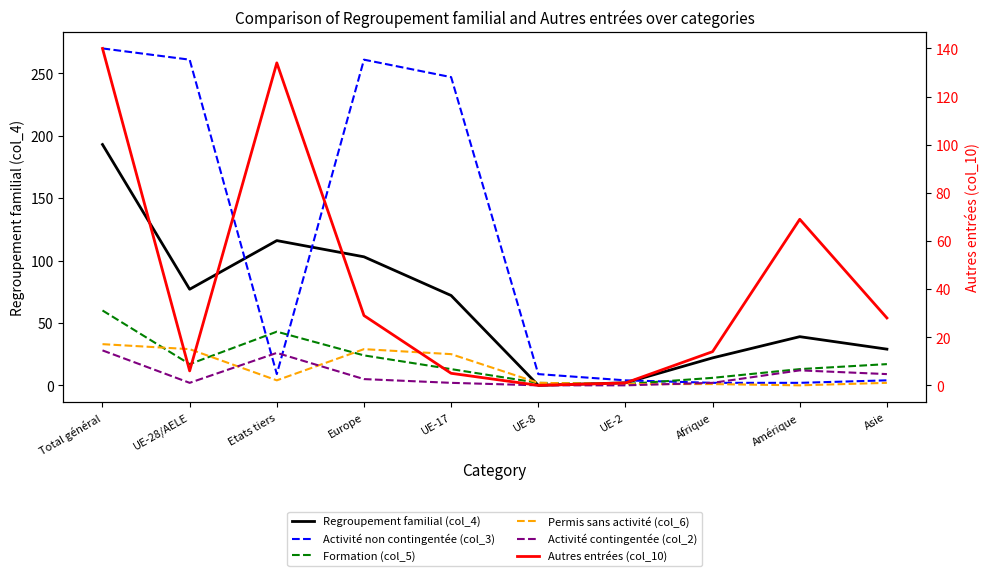

The value of Permis sans activité (col_6) at Asie is 2. True or false?

True